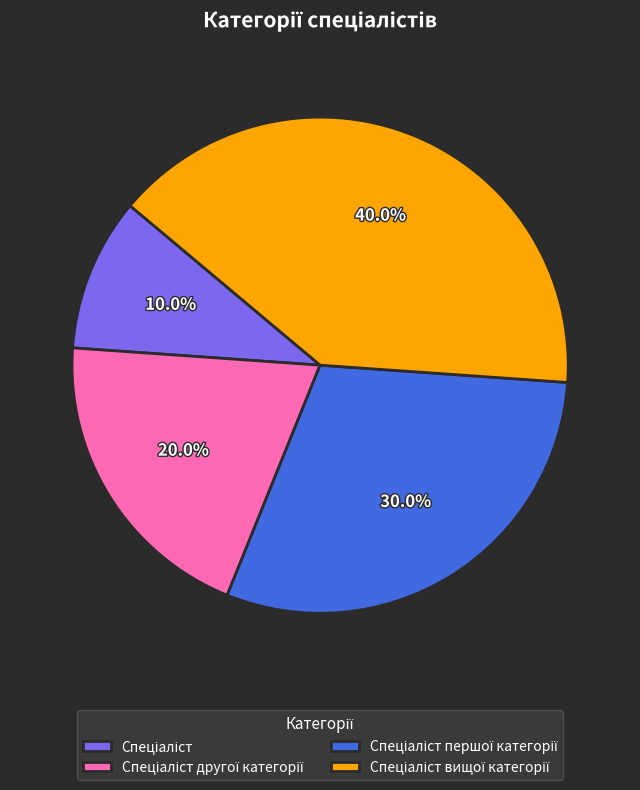

Is there a majority slice in this chart?

No